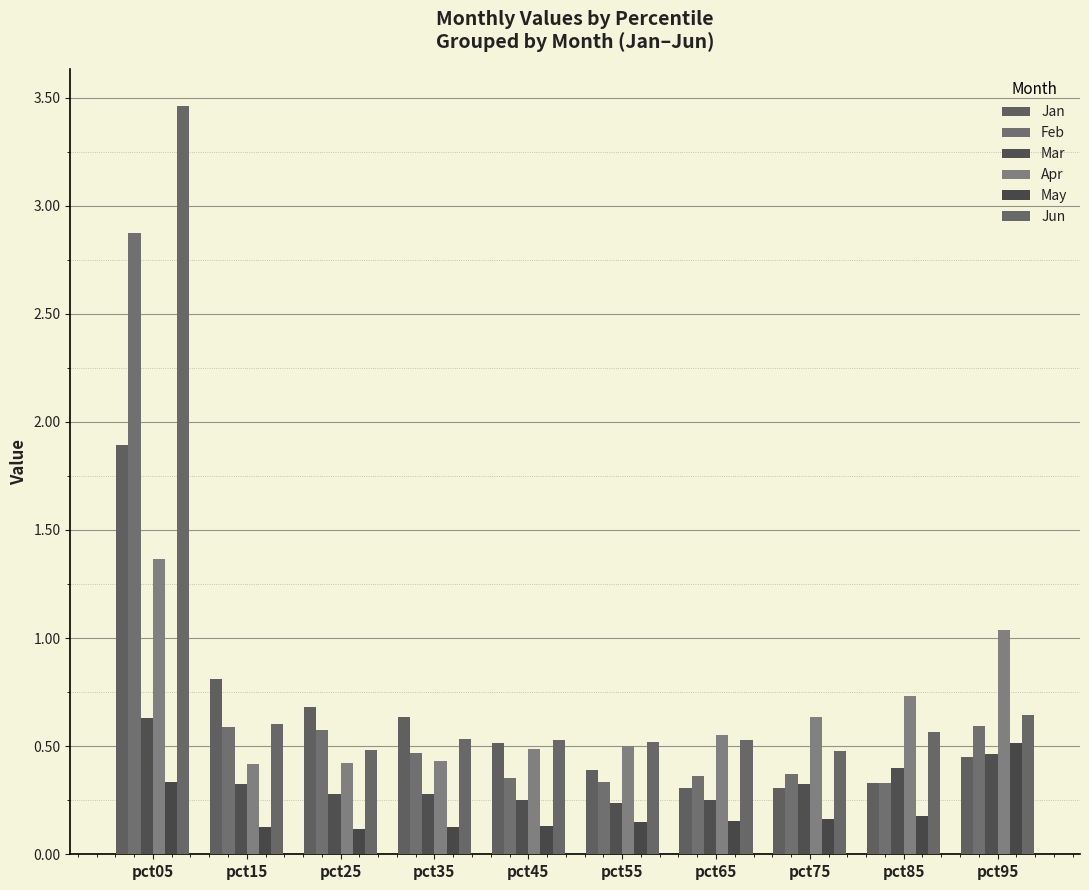

The value of Apr at pct05 is 0.9. True or false?

False